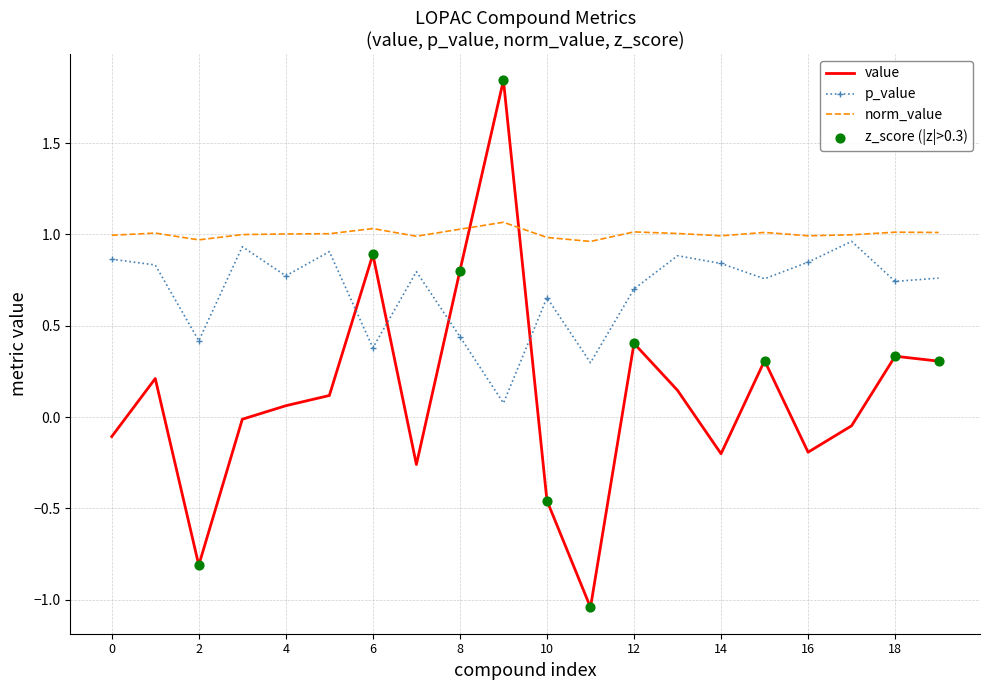

Which series has the largest total across all categories?

norm_value